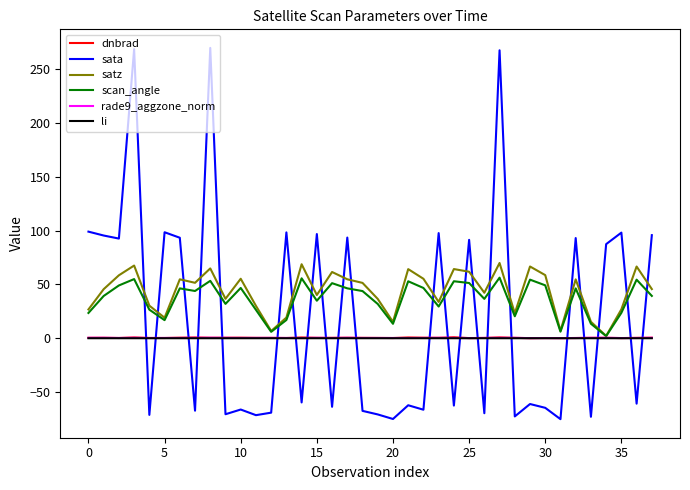

Which series has the widest spread of values?

sata